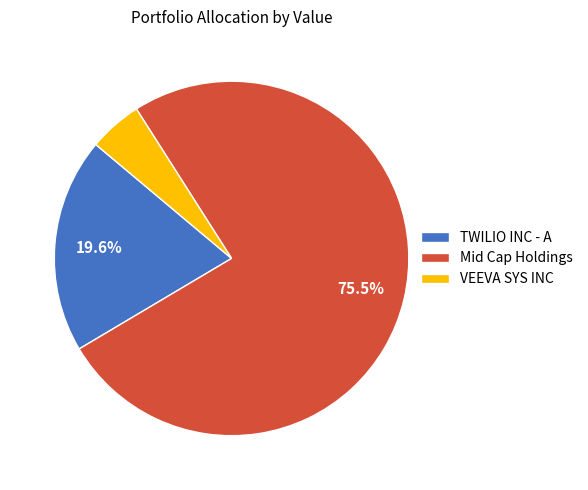

Which category has the smallest portion of the pie?

VEEVA SYS INC